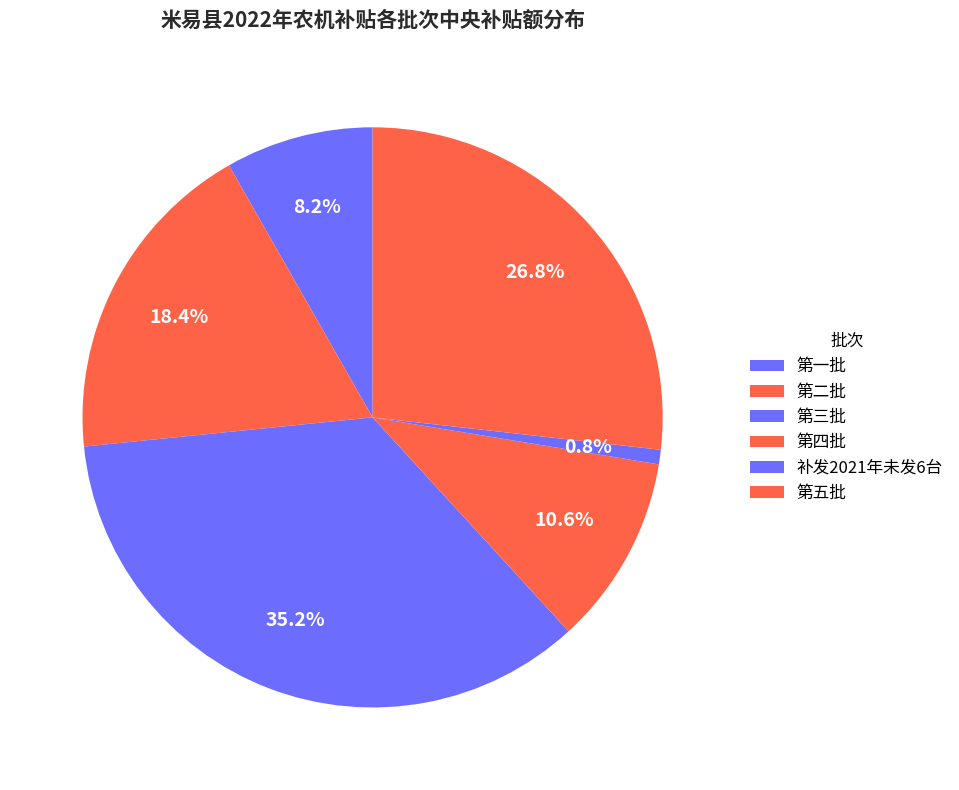

The 补发2021年未发6台 slice represents 7% of the pie. True or false?

False